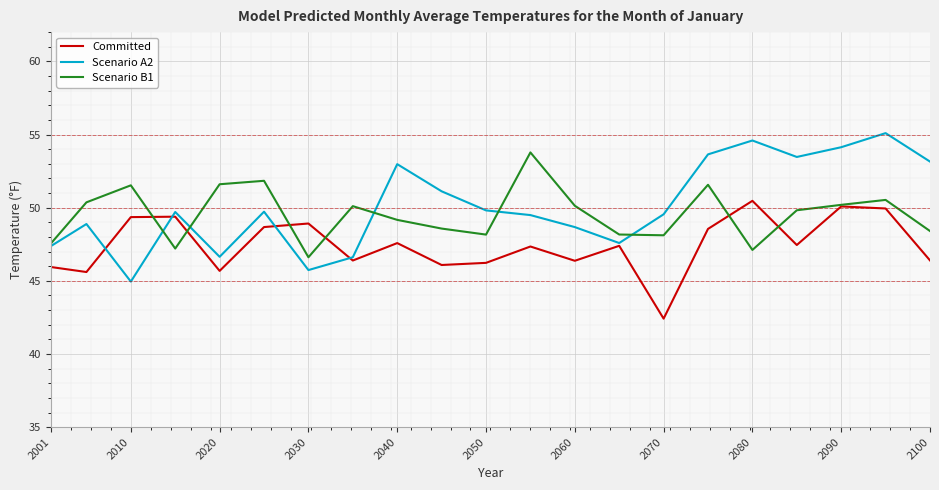

What are all the series names shown in the legend?

Committed, Scenario A2, Scenario B1